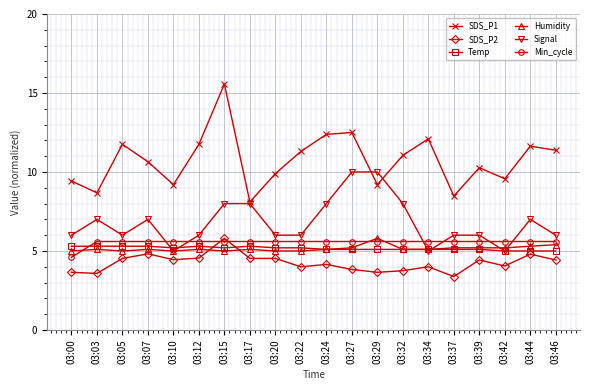

True or false: SDS_P1 has more than 0 points higher than both neighbors.

True